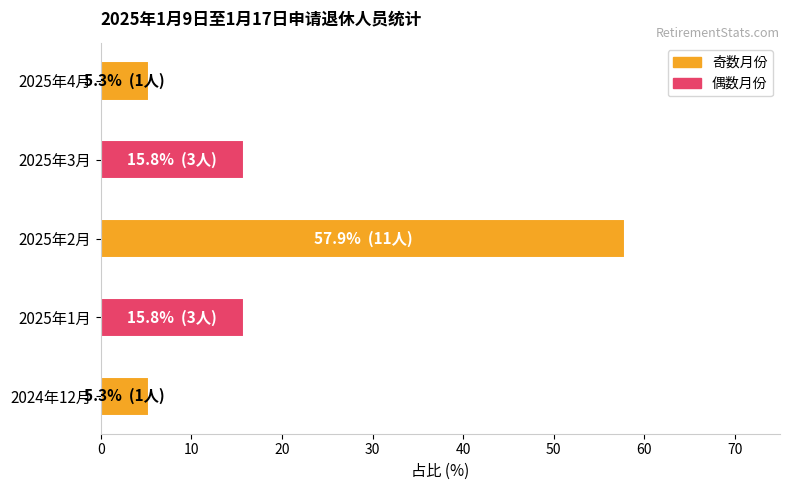

Is it true that the value at 2025年3月 is 15.8?

True